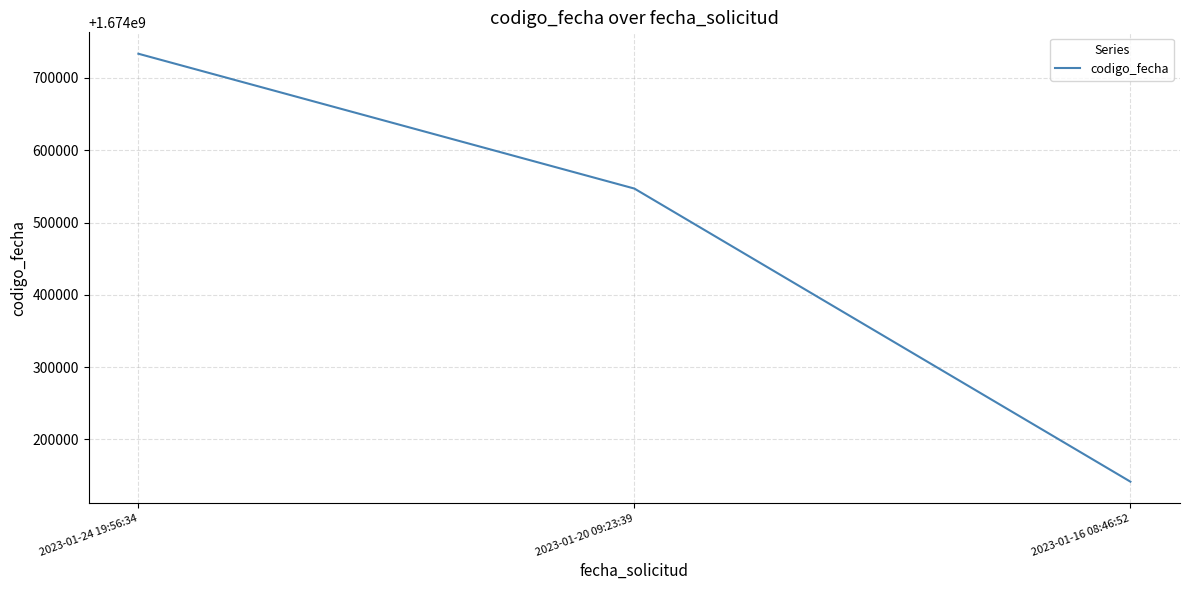

What is the change in value from 2023-01-24 19:56:34 to 2023-01-16 08:46:52?

-591826